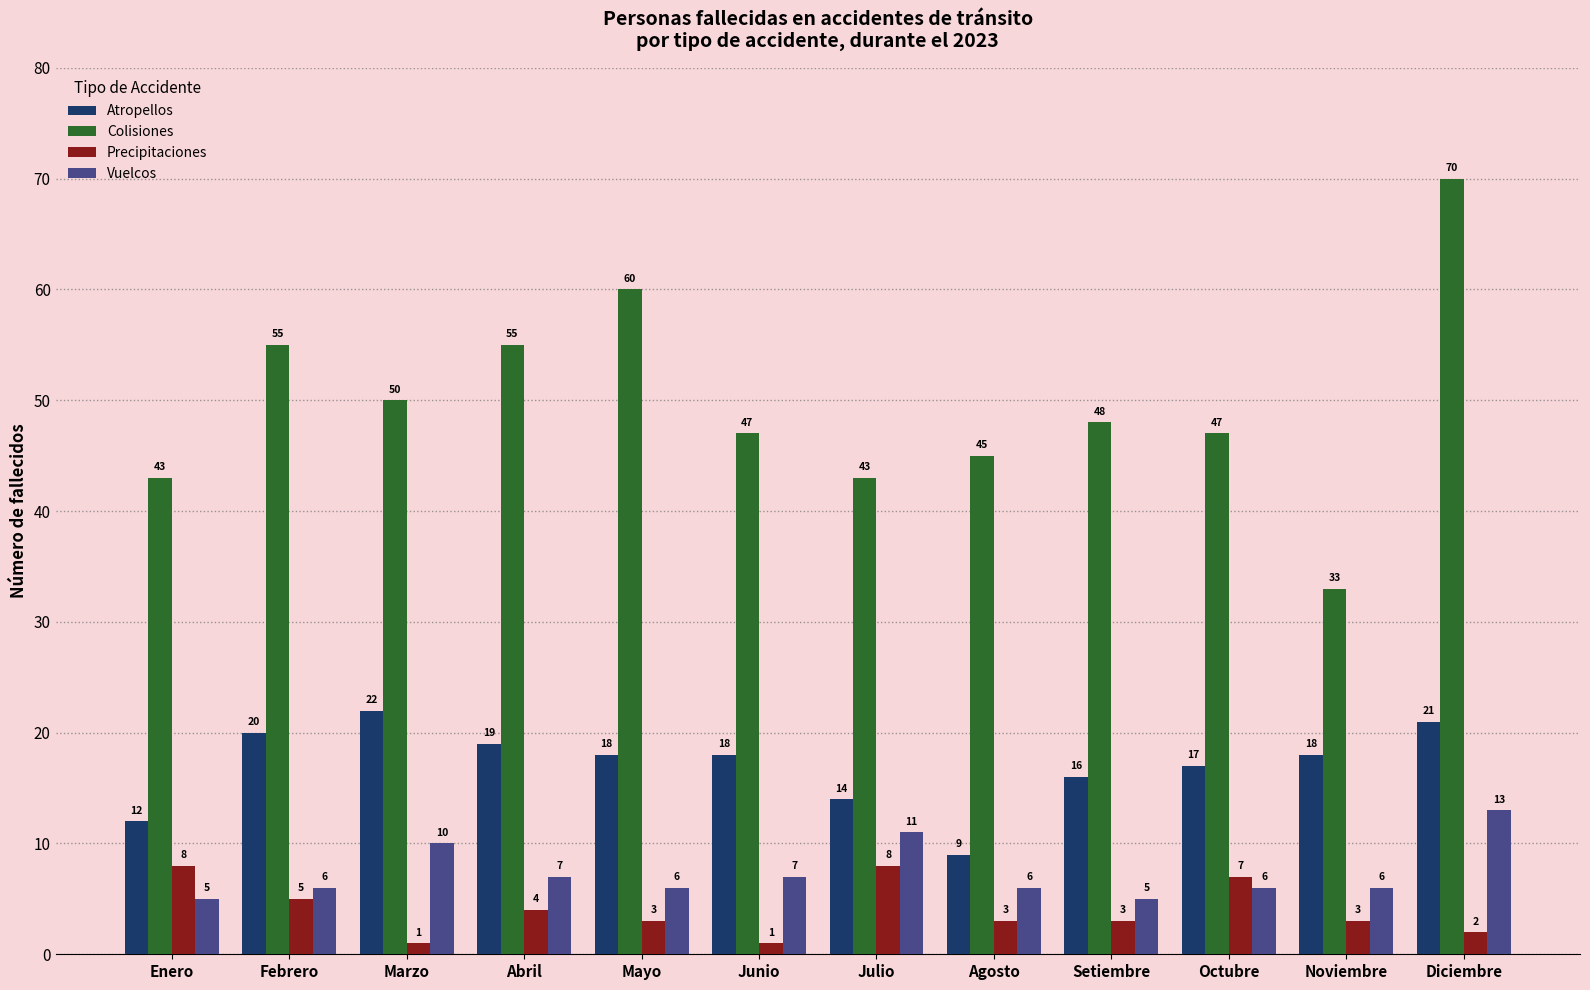

Rank the series at Enero from highest to lowest value.

Colisiones, Atropellos, Precipitaciones, Vuelcos